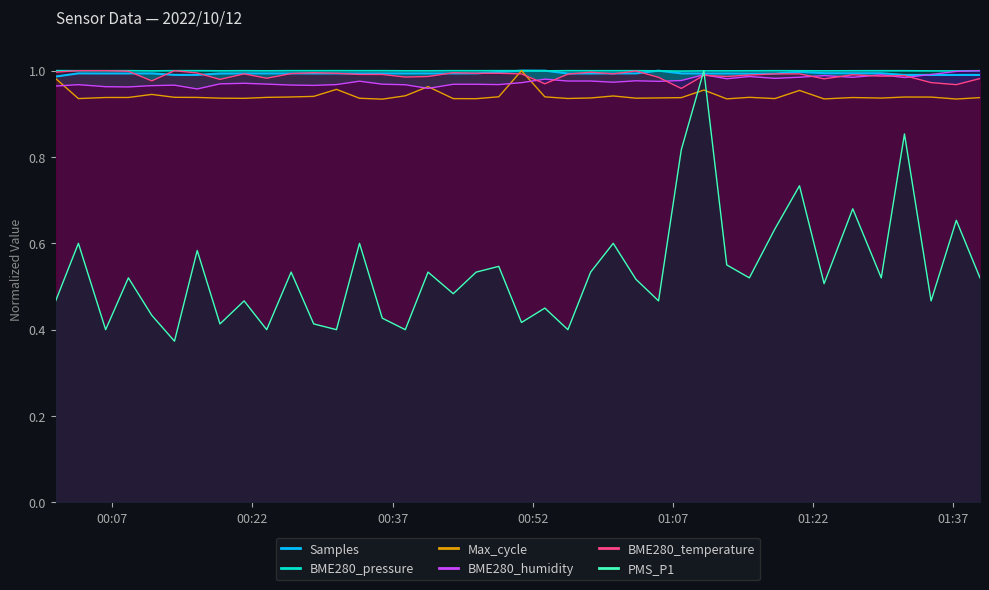

What position from the left is 2022/10/12 00:08:44?

4